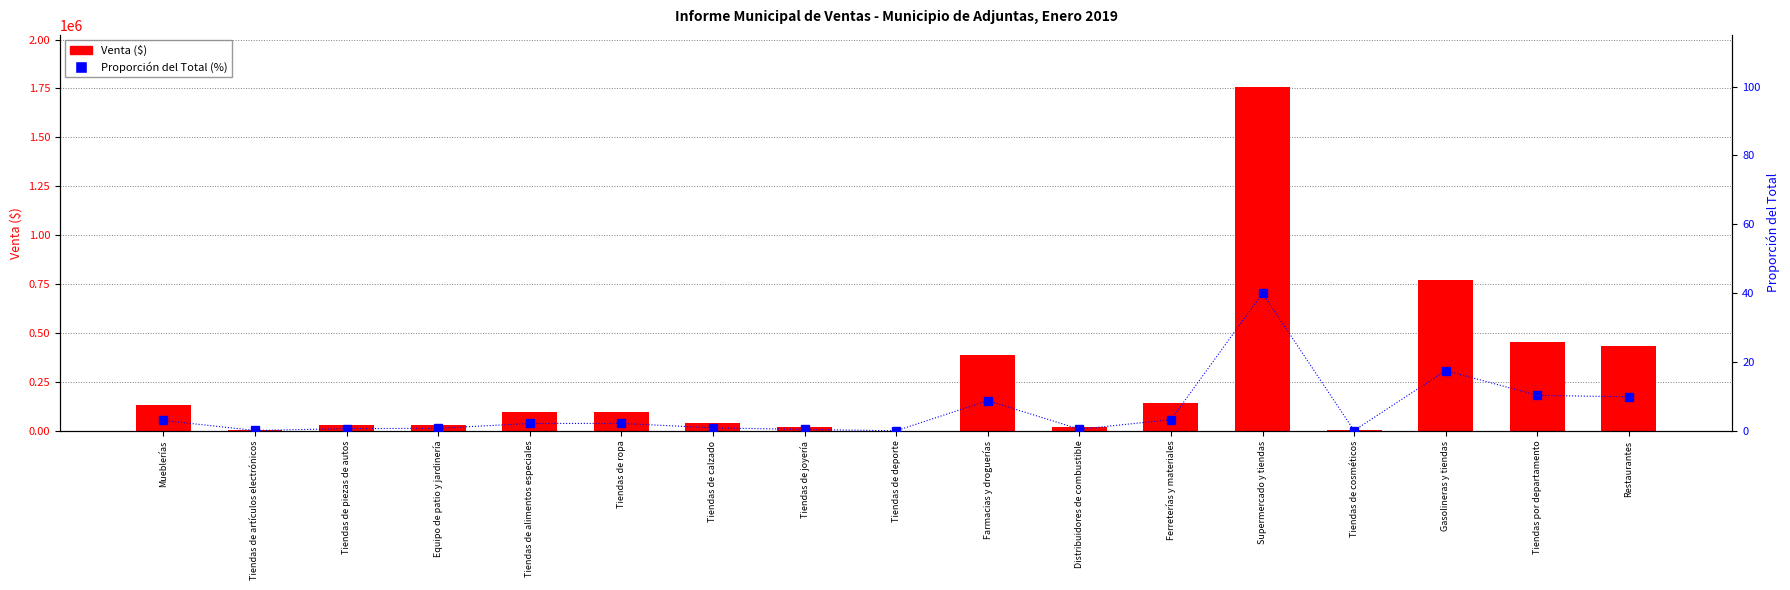

Reading left to right, extract all data points from this chart.

Venta ($): Mueblerías=132037.4	Tiendas de artículos electrónicos=3757.0	Tiendas de piezas de autos=27814.5	Equipo de patio y jardinería=31842.2	Tiendas de alimentos especiales=93688.8	Tiendas de ropa=94436.5	Tiendas de calzado=37790.6	Tiendas de joyería=17072.2	Tiendas de deporte=0.0	Farmacias y droguerías=385881.6	Distribuidores de combustible=20700.4	Ferreterías y materiales=141532.4	Supermercado y tiendas=1759685.9	Tiendas de cosméticos=2101.5	Gasolineras y tiendas=771297.2	Tiendas por departamento=453483.1	Restaurantes=434919.9
Proporción del Total (%): Mueblerías=3.0	Tiendas de artículos electrónicos=0.1	Tiendas de piezas de autos=0.6	Equipo de patio y jardinería=0.7	Tiendas de alimentos especiales=2.1	Tiendas de ropa=2.1	Tiendas de calzado=0.9	Tiendas de joyería=0.4	Tiendas de deporte=0.0	Farmacias y droguerías=8.8	Distribuidores de combustible=0.5	Ferreterías y materiales=3.2	Supermercado y tiendas=39.9	Tiendas de cosméticos=0.0	Gasolineras y tiendas=17.5	Tiendas por departamento=10.3	Restaurantes=9.9